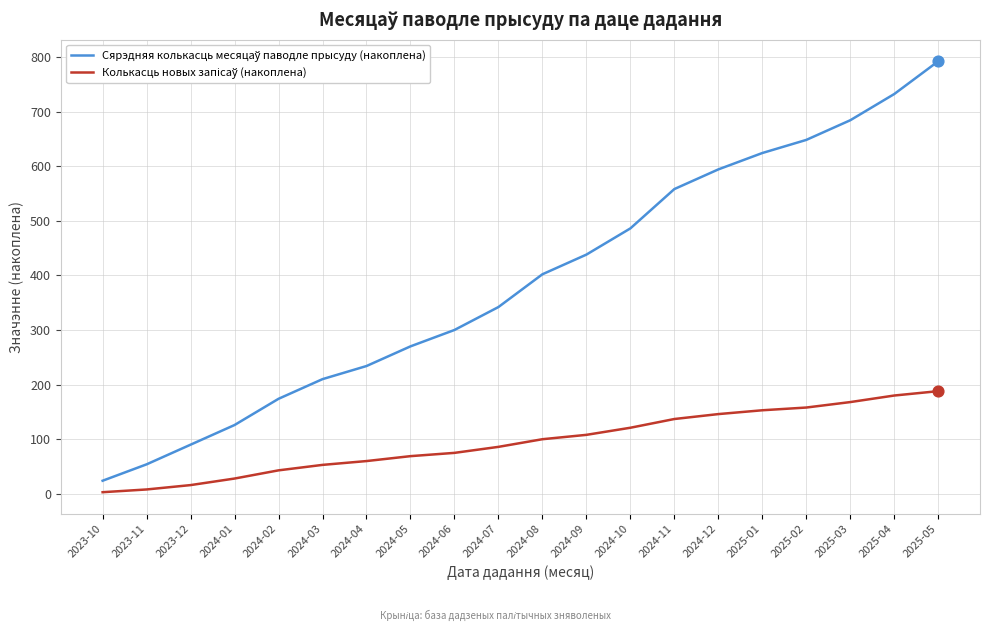

Which label corresponds to the largest value in the chart?

2025-05